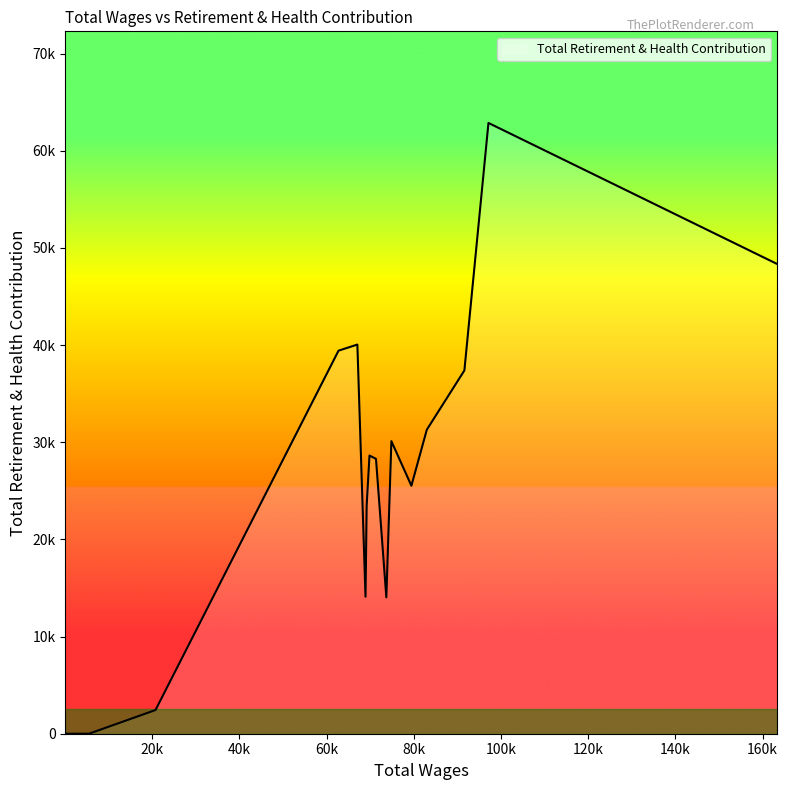

At which category does the chart reach its peak across all series?

97123